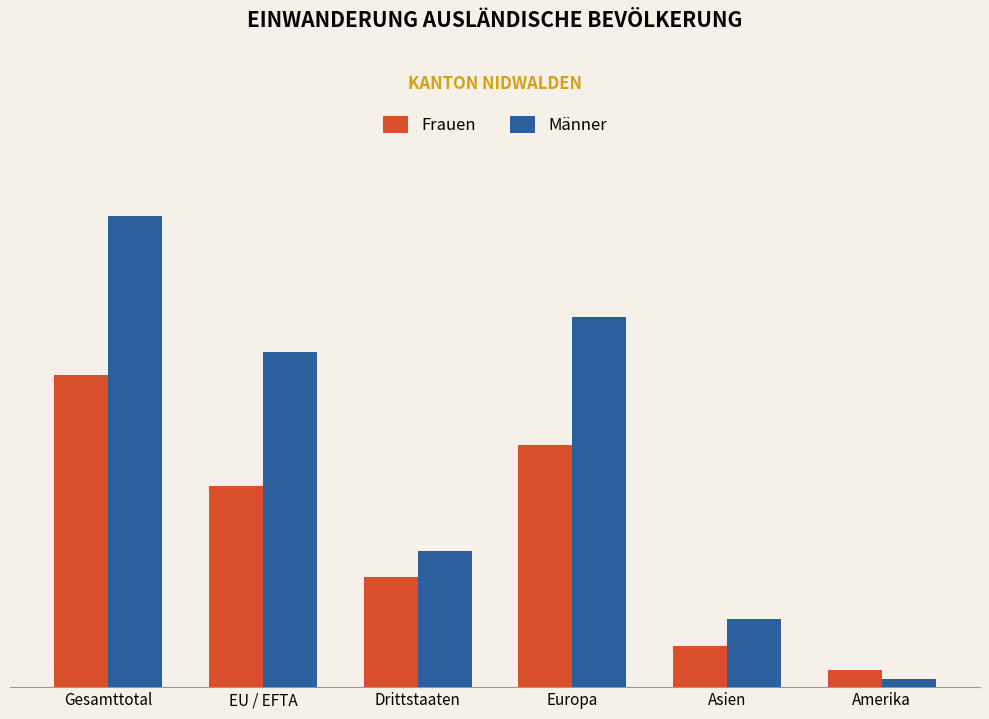

The Frauen series shows 61 at Europa. True or false?

False